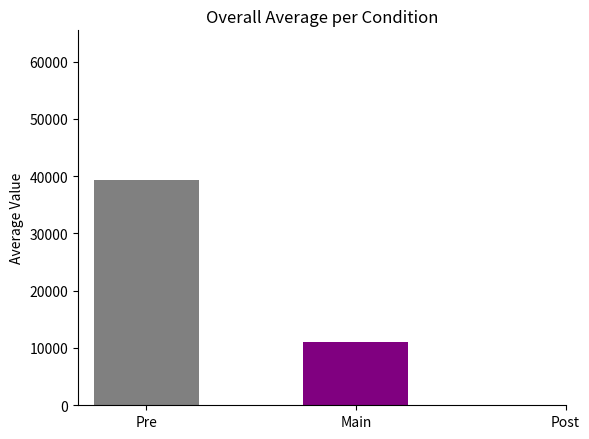

What is the greatest value displayed?

39314.0